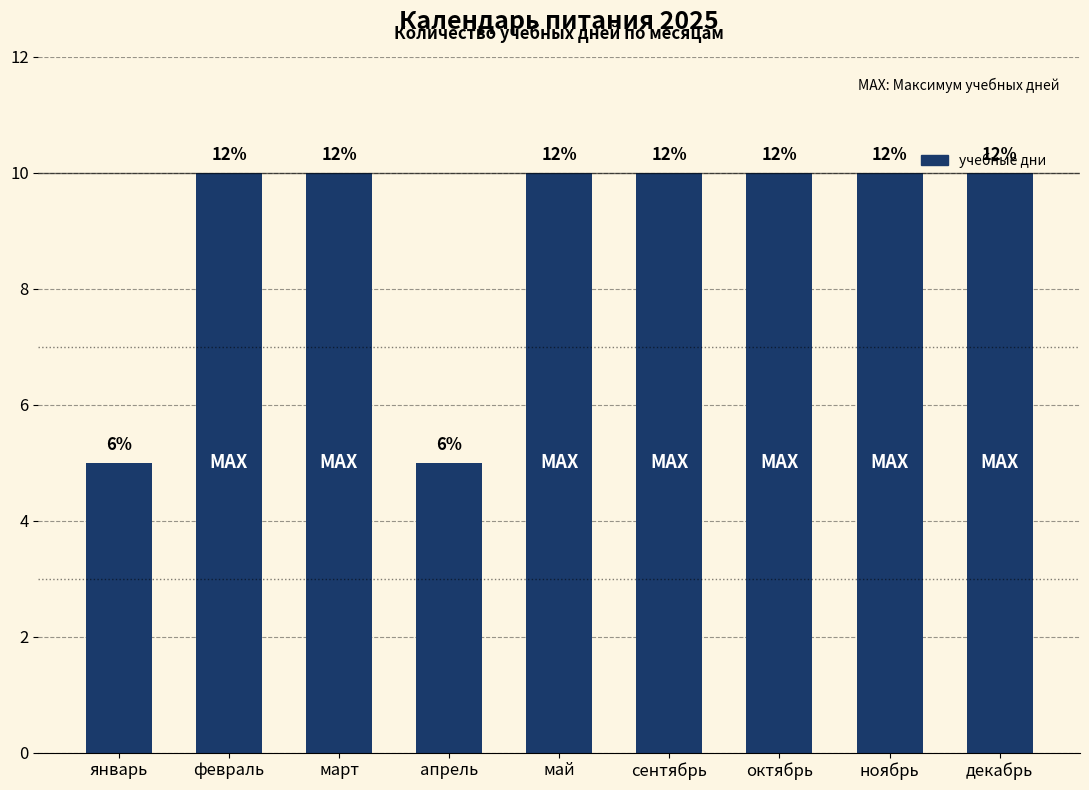

Count the values in the range 10 to 11.

7